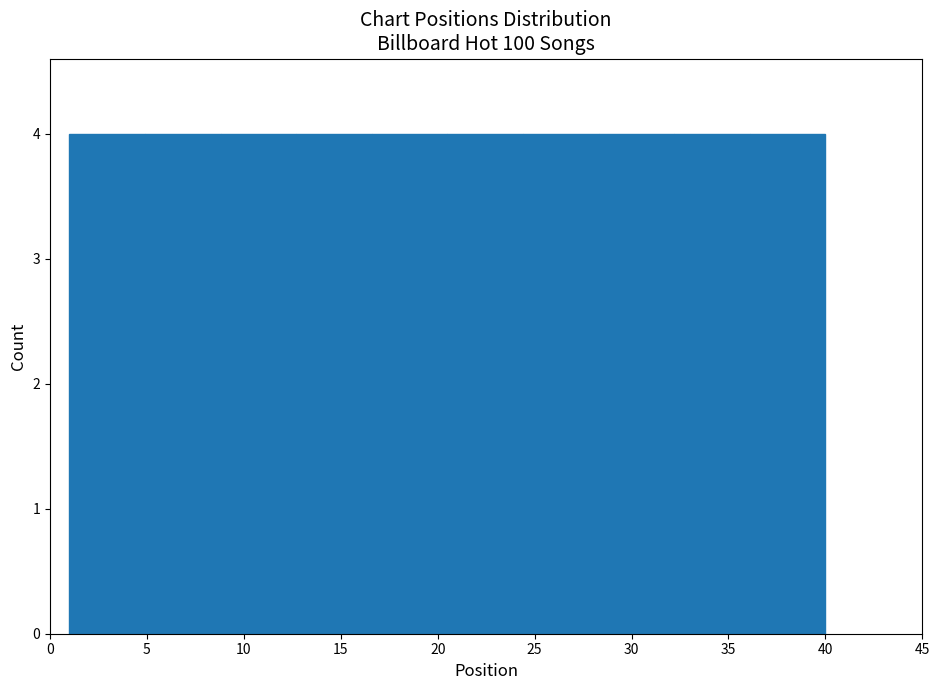

How tall is the bar that spans 8.8 to 12.7 on the x-axis? Neither the bar edges nor the heights are printed on the chart, so give them approximately, as read against the axes.

4